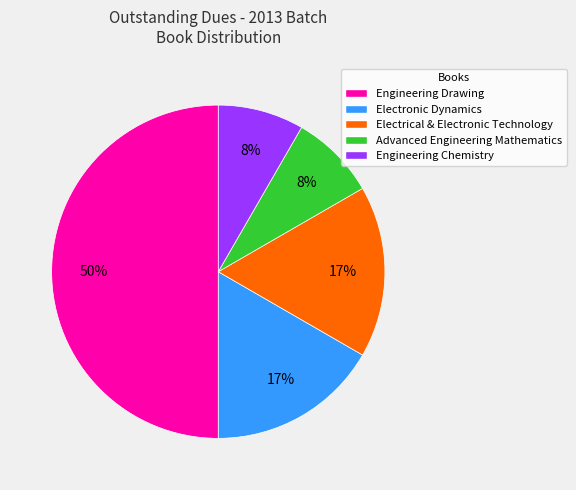

Is it true that Electronic Dynamics is 17% of the pie?

True